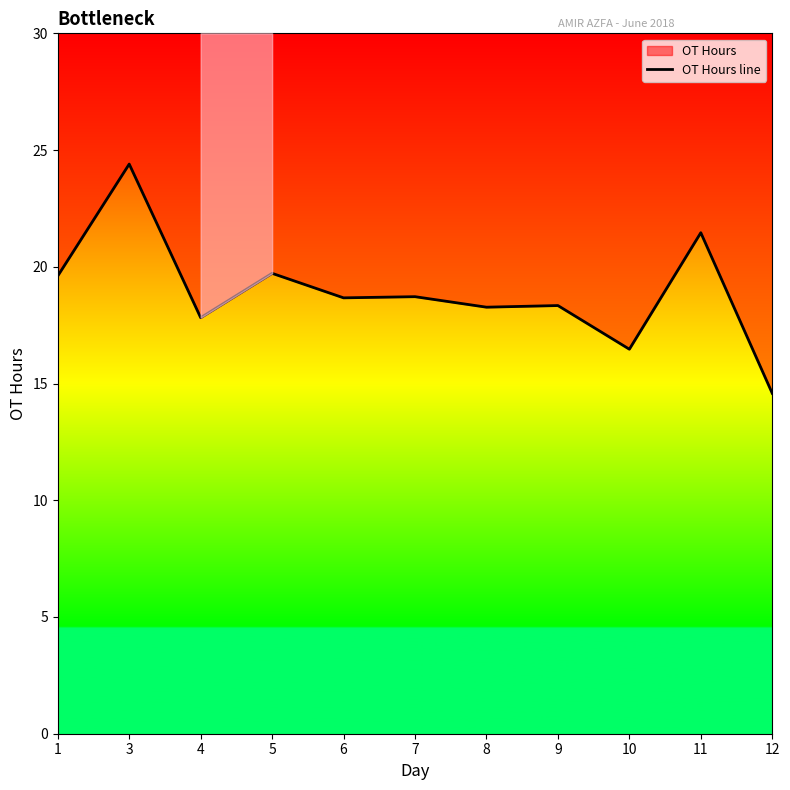

How many points are lower than both their immediate neighbors (excluding endpoints)?

4